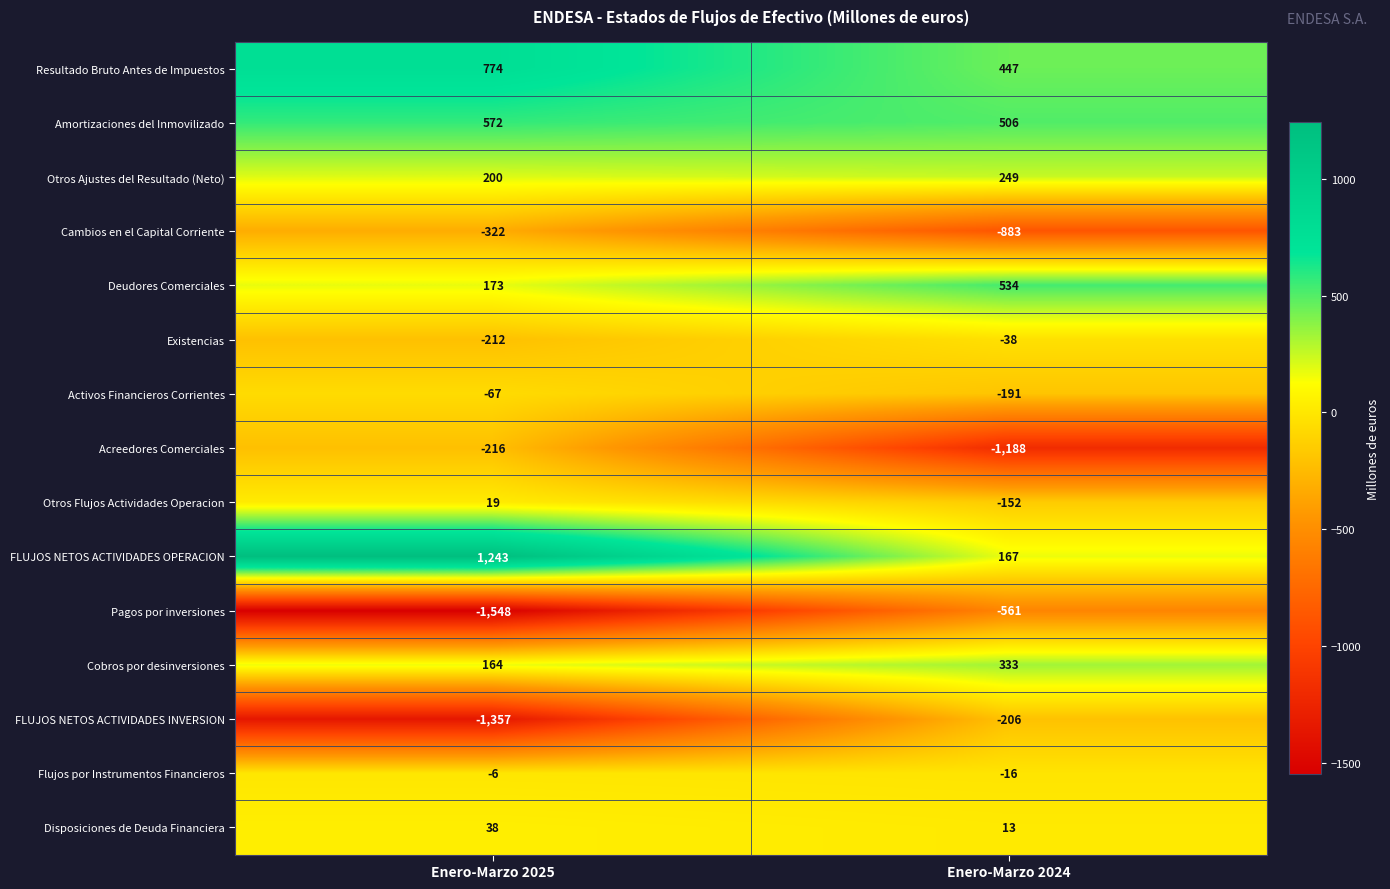

Reading right to left, extract all data points from this chart.

Resultado Bruto Antes de Impuestos: 447	774
Amortizaciones del Inmovilizado: 506	572
Otros Ajustes del Resultado (Neto): 249	200
Cambios en el Capital Corriente: -883	-322
Deudores Comerciales: 534	173
Existencias: -38	-212
Activos Financieros Corrientes: -191	-67
Acreedores Comerciales: -1188	-216
Otros Flujos Actividades Operacion: -152	19
FLUJOS NETOS ACTIVIDADES OPERACION: 167	1243
Pagos por inversiones: -561	-1548
Cobros por desinversiones: 333	164
FLUJOS NETOS ACTIVIDADES INVERSION: -206	-1357
Flujos por Instrumentos Financieros: -16	-6
Disposiciones de Deuda Financiera: 13	38